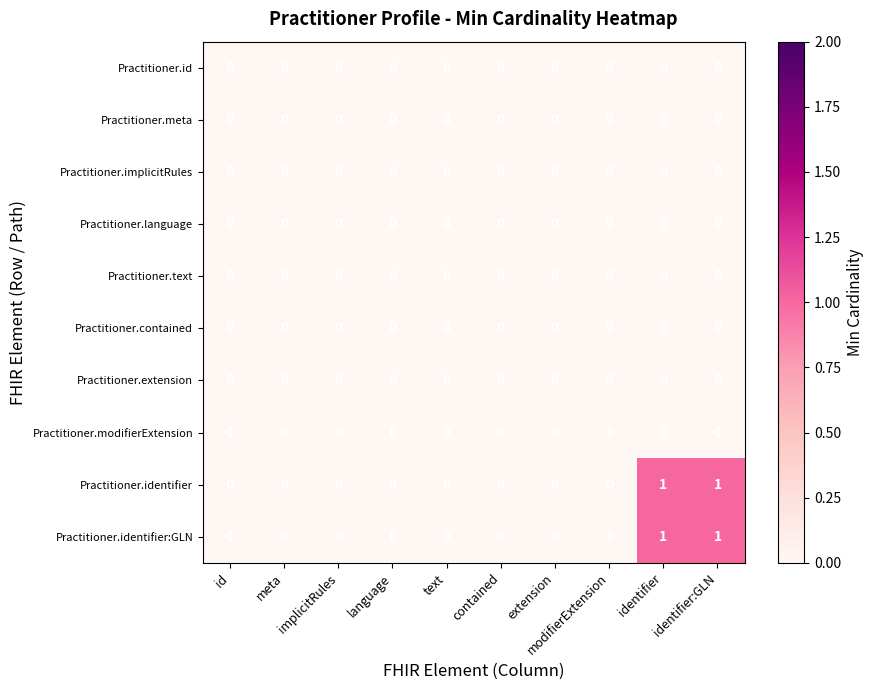

The Practitioner.contained series shows 0 at id. True or false?

True